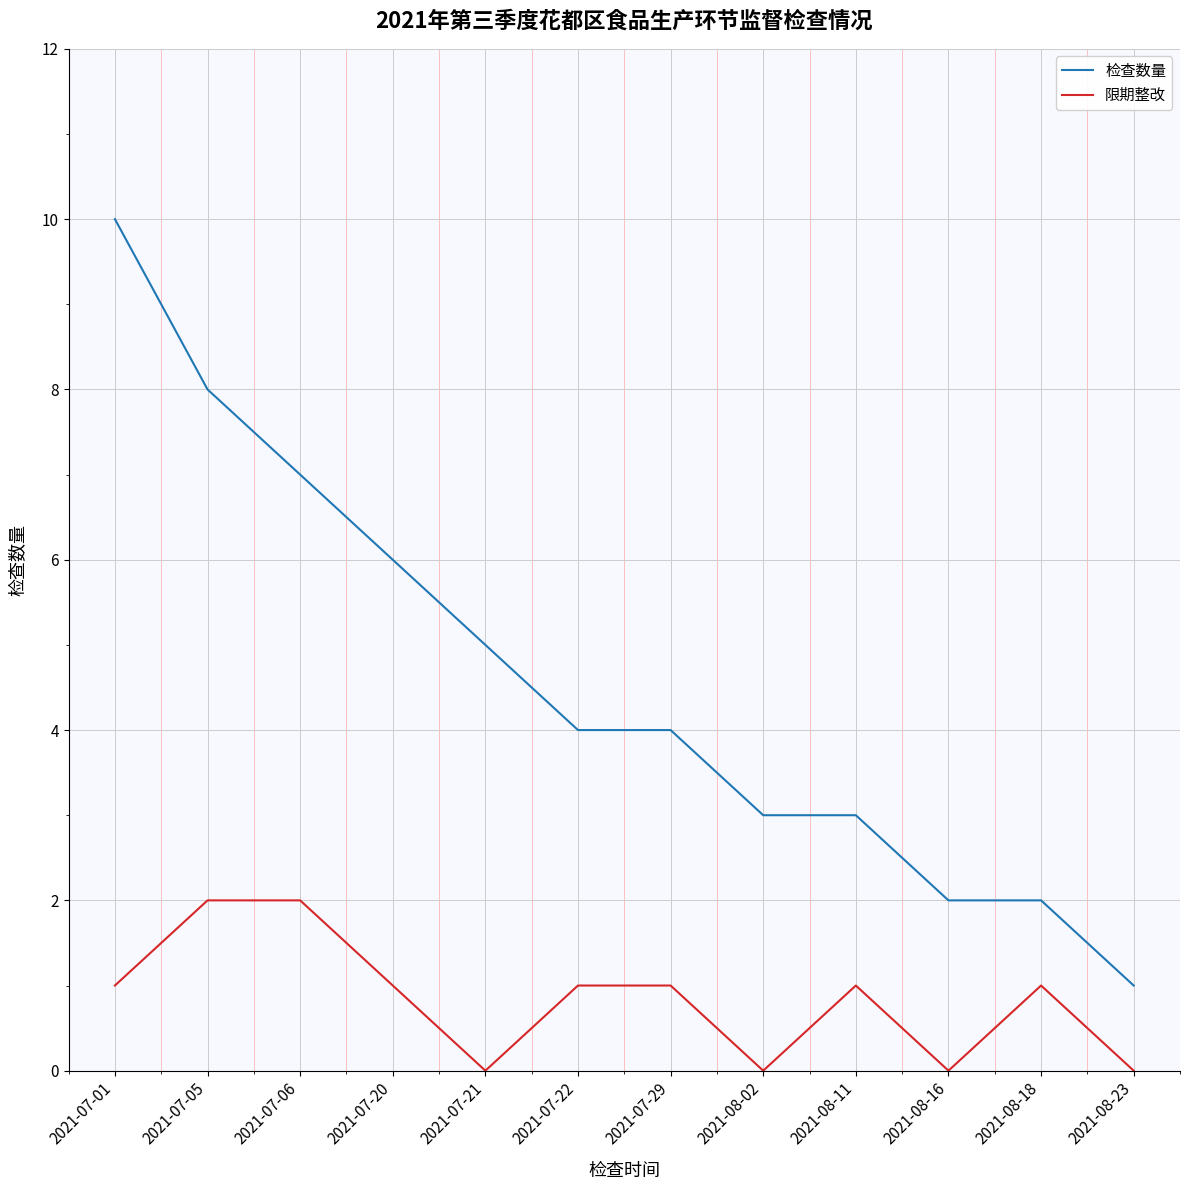

What is the total value across all series at 2021-08-02?

3